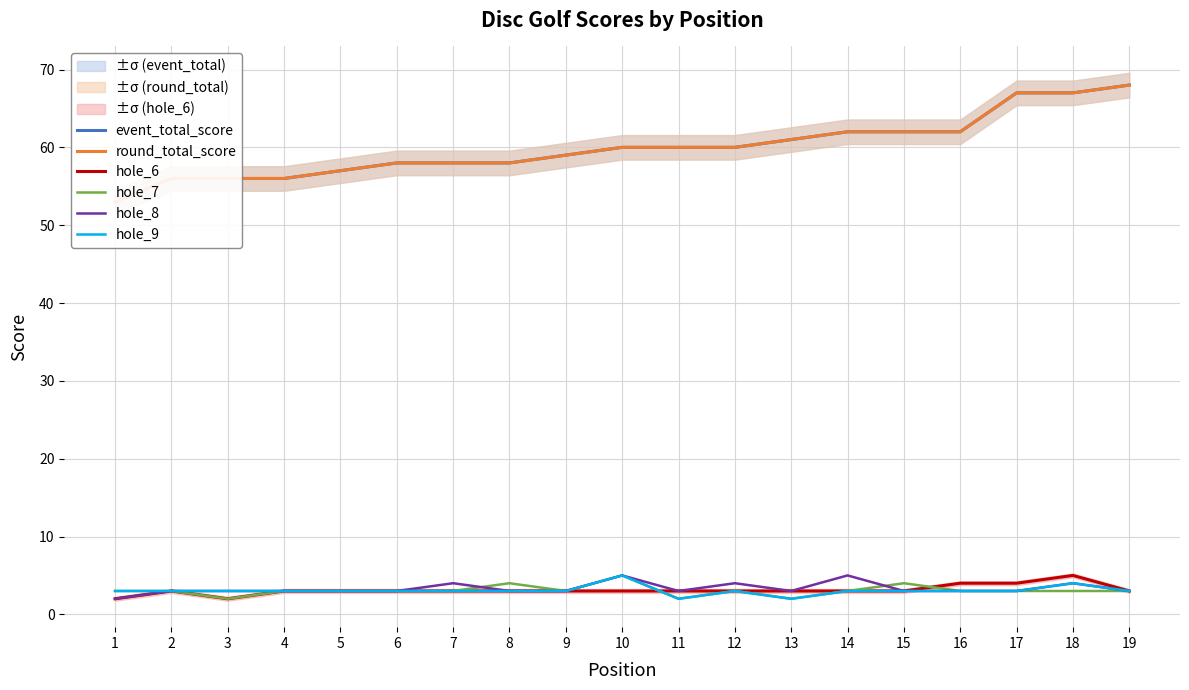

Which series has the largest total across all categories?

event_total_score